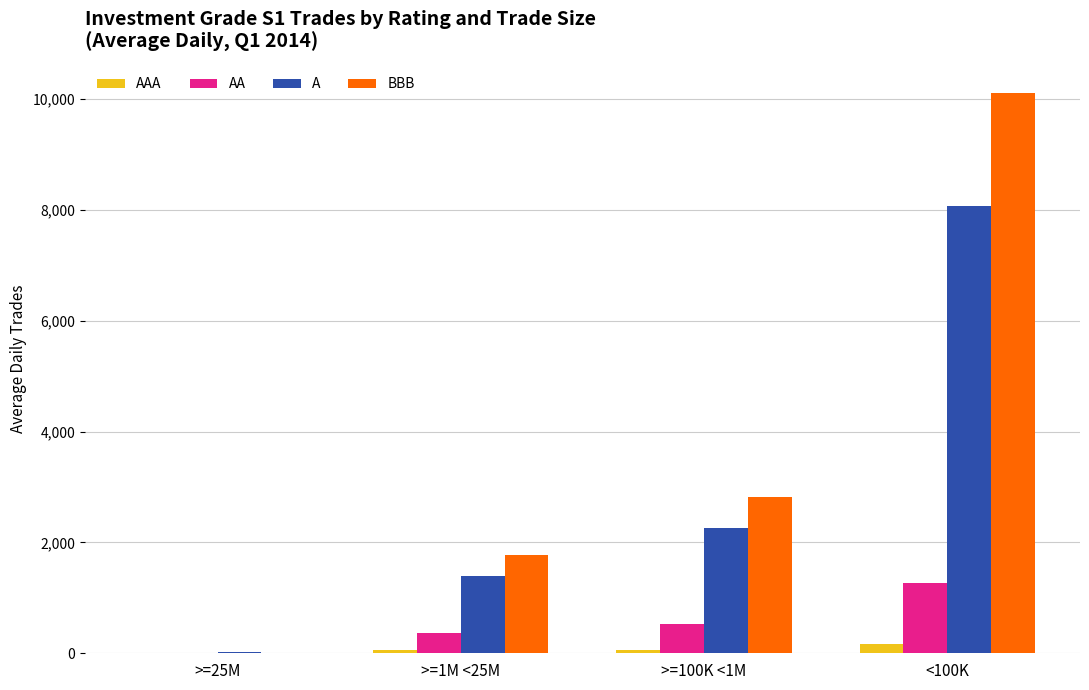

Which series has the largest total across all categories?

BBB